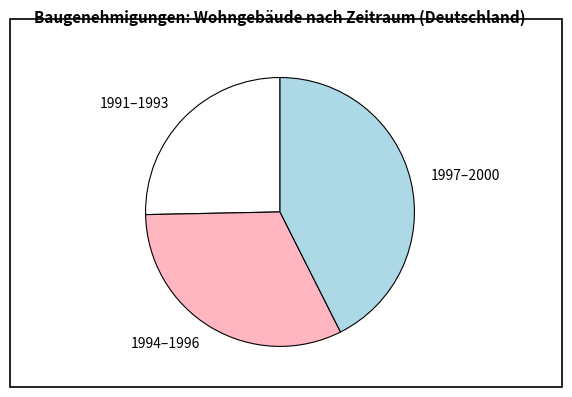

Approximately how many times larger is the value at 1994–1996 compared to 1991–1993?

1.3